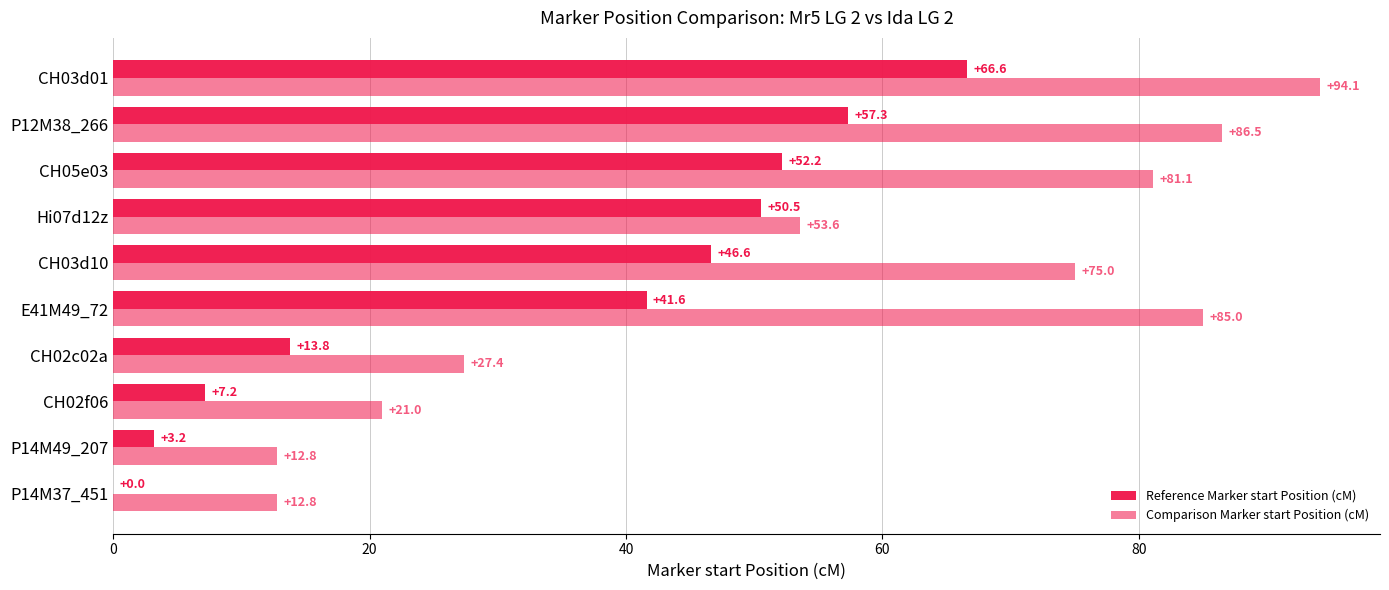

What is the greatest value displayed?

94.1